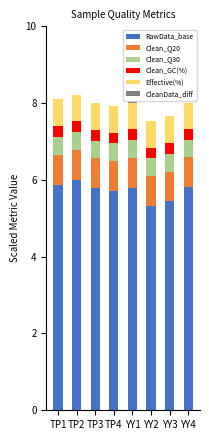

Are the bars grouped side by side (vs. stacked)?

No